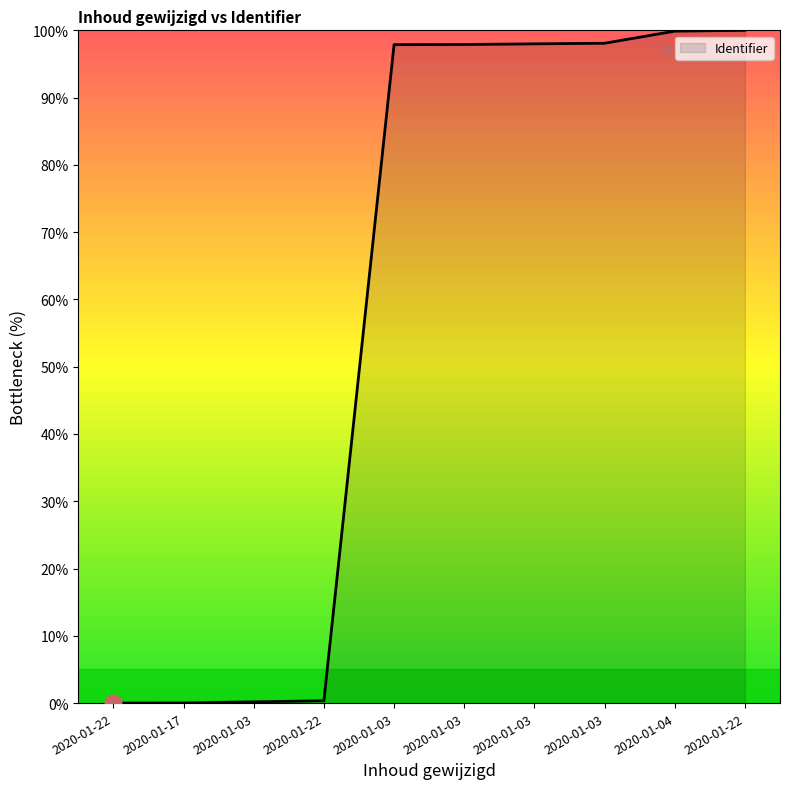

True or false: the data shows 23.0 at 2020-01-04.

False